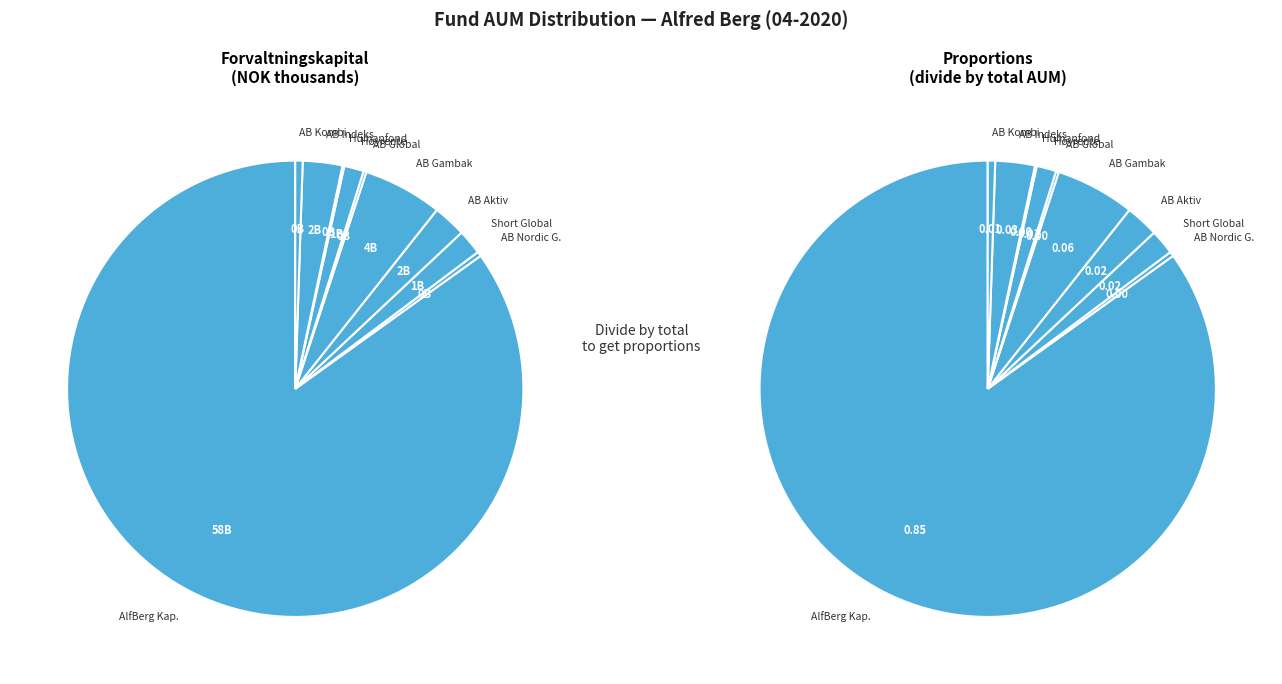

What is the total percentage of Alfred Berg Short Global and Alfred Berg Global?

2.0%